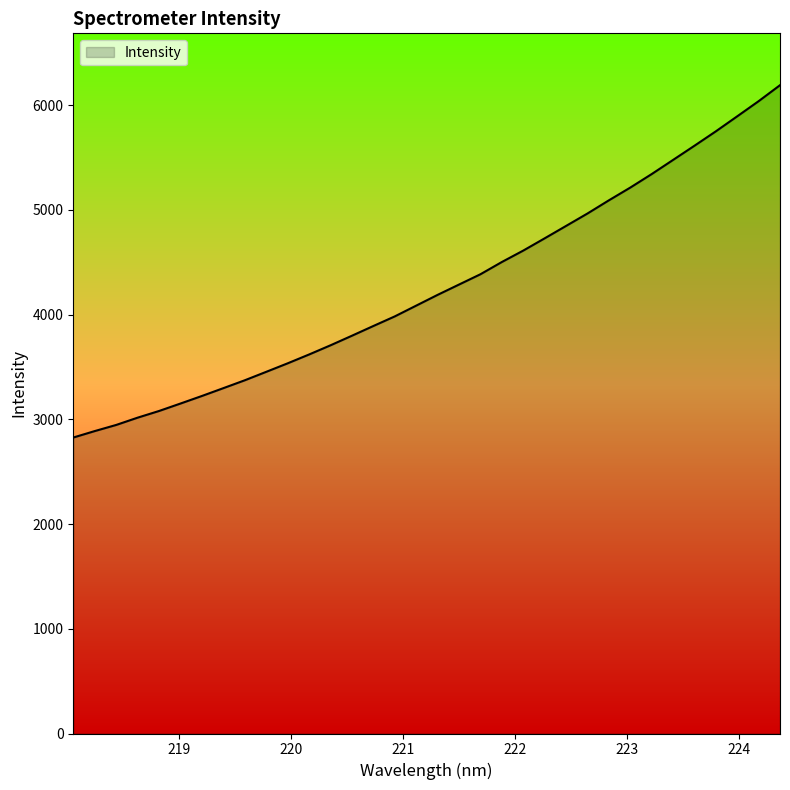

What is the difference between the maximum and minimum values?

3365.0